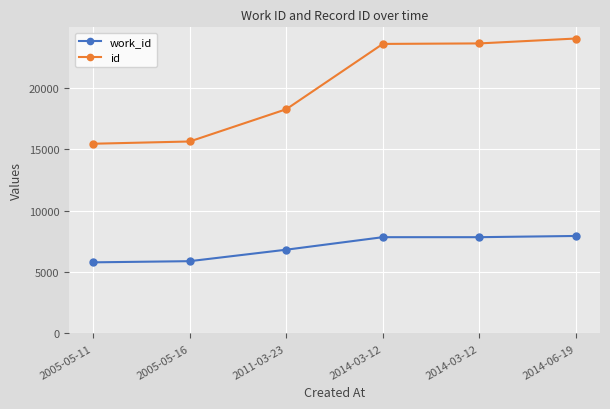

True or false: id and work_id intersect in this chart.

False